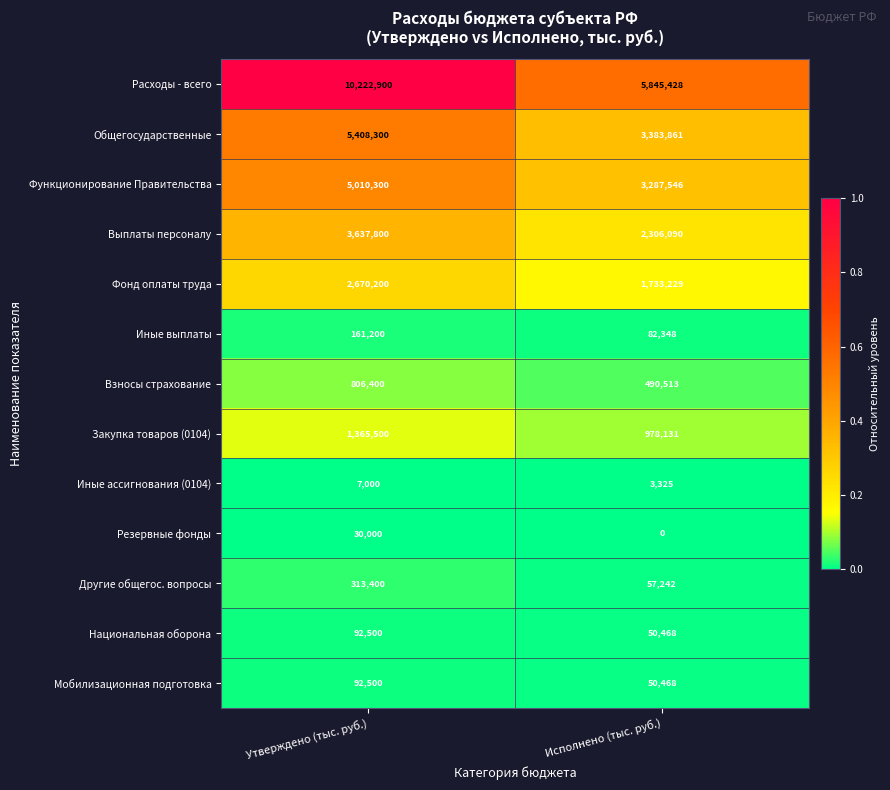

The Общегосударственные series shows 9571630 at Утверждено (тыс. руб.). True or false?

False